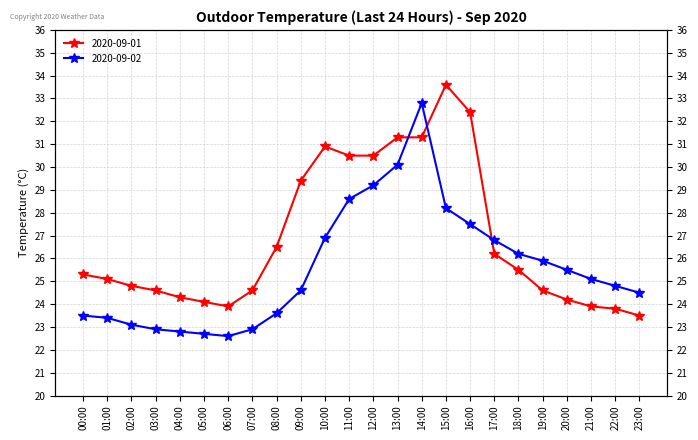

Between 16:00 and 23:00, which series saw the biggest shift?

2020-09-01